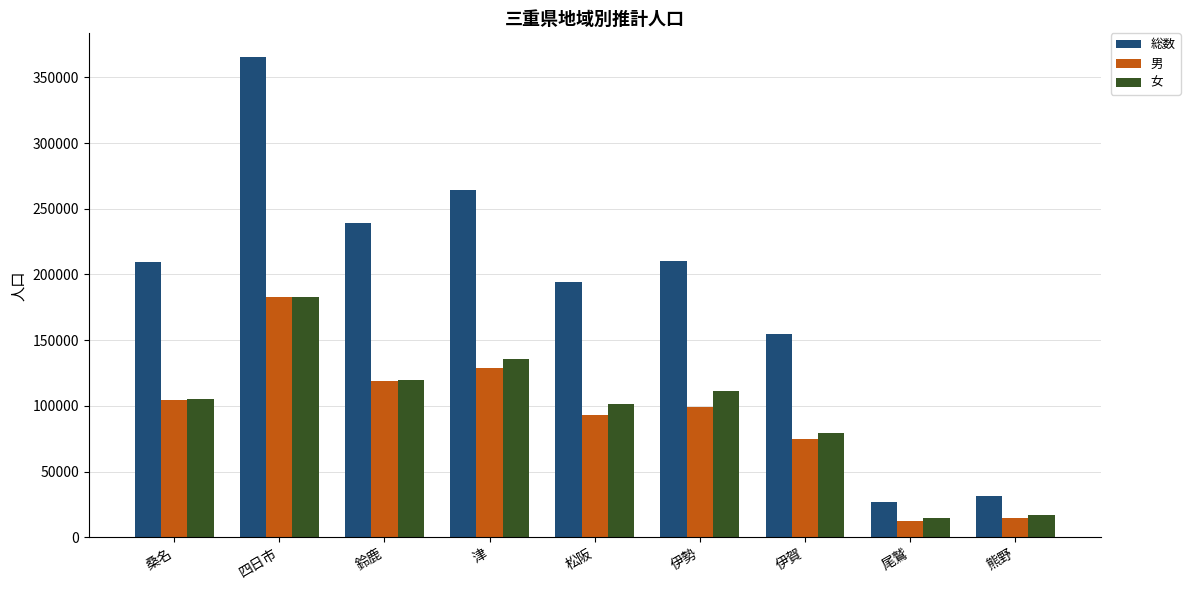

At which label is 女 closest to 98523?

松阪